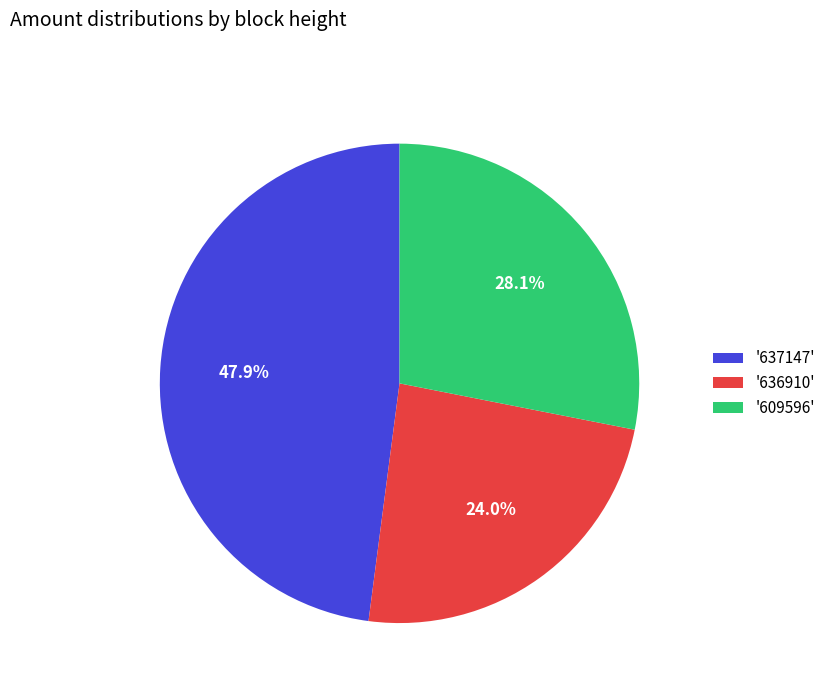

Is the sum of '637147' and '609596' greater than half?

Yes